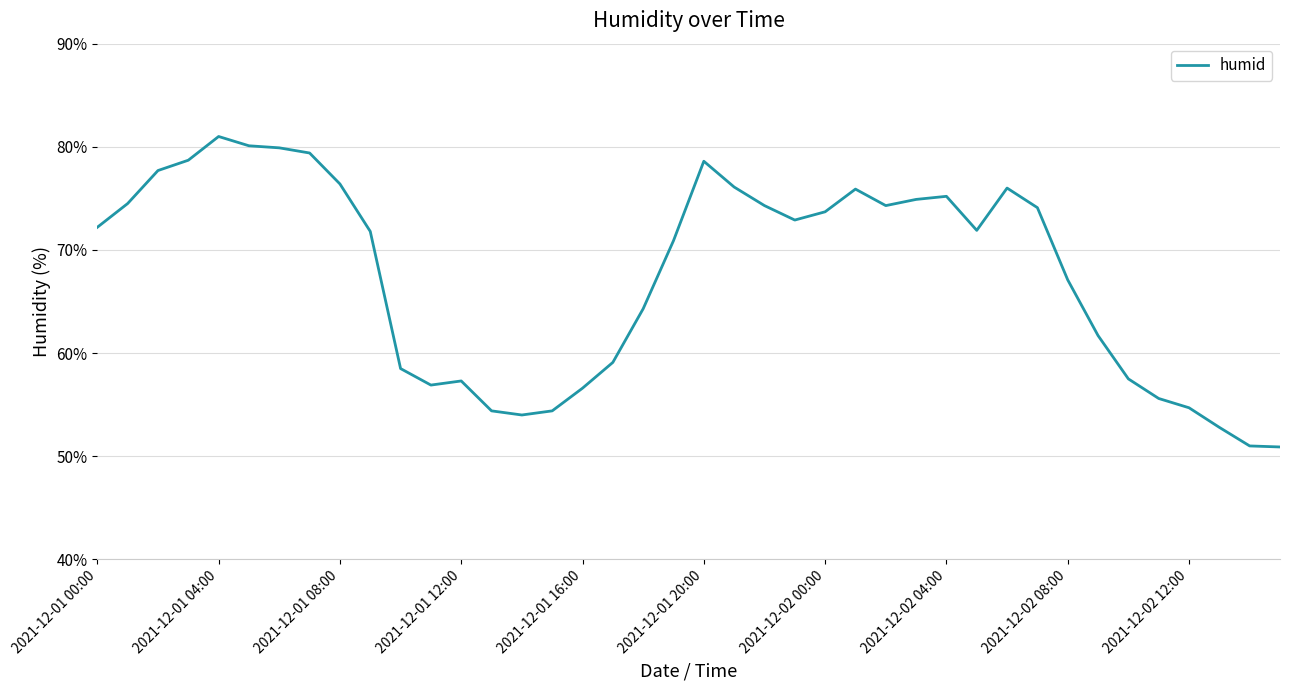

How many lines are shown in the chart?

1